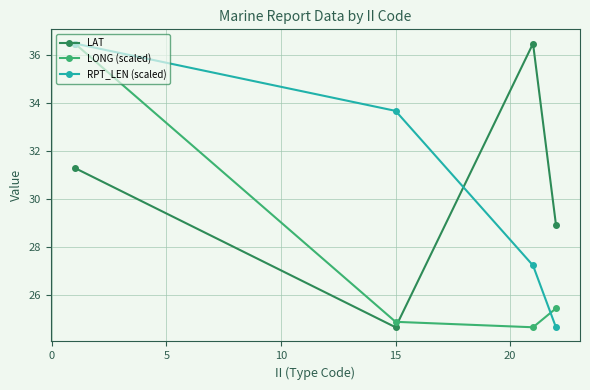

How many interior local valleys does the LONG (scaled) series have?

1